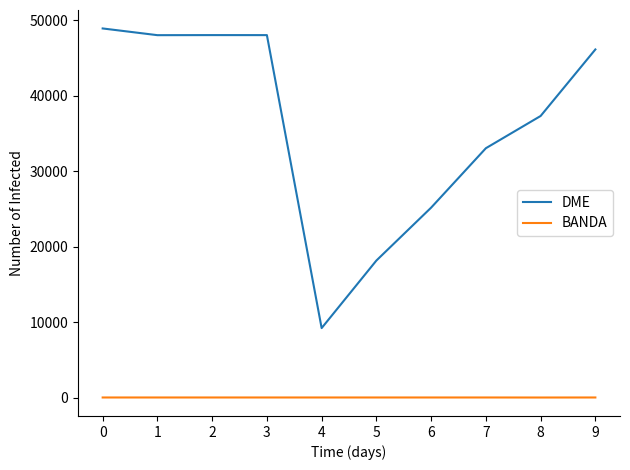

Count the number of categories in the chart.

10